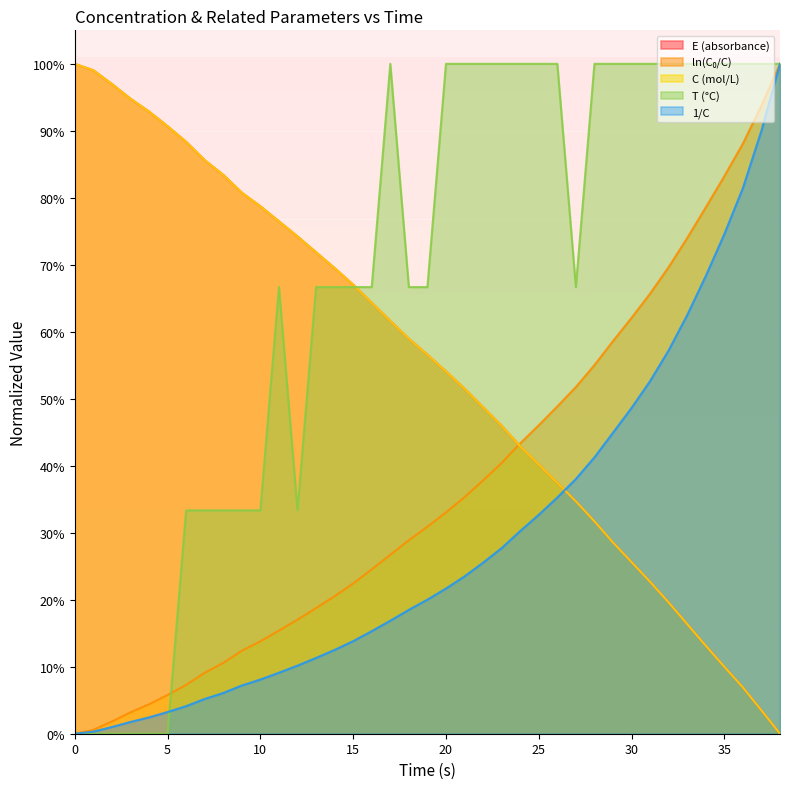

Does the chart display data point markers on the line(s)?

No